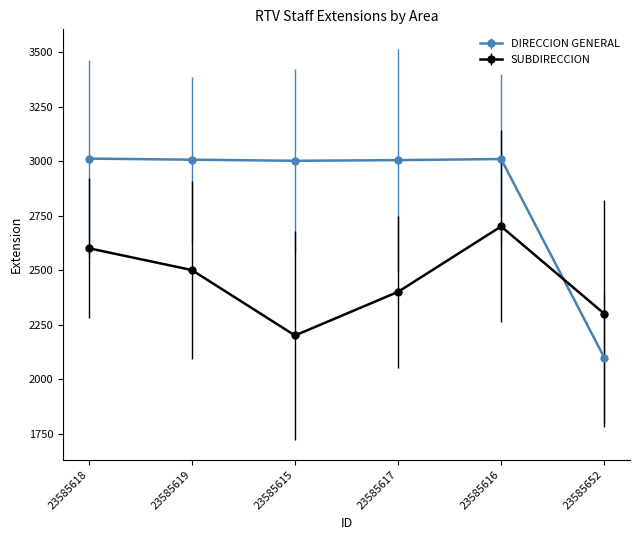

How many categories are shown in the chart?

6